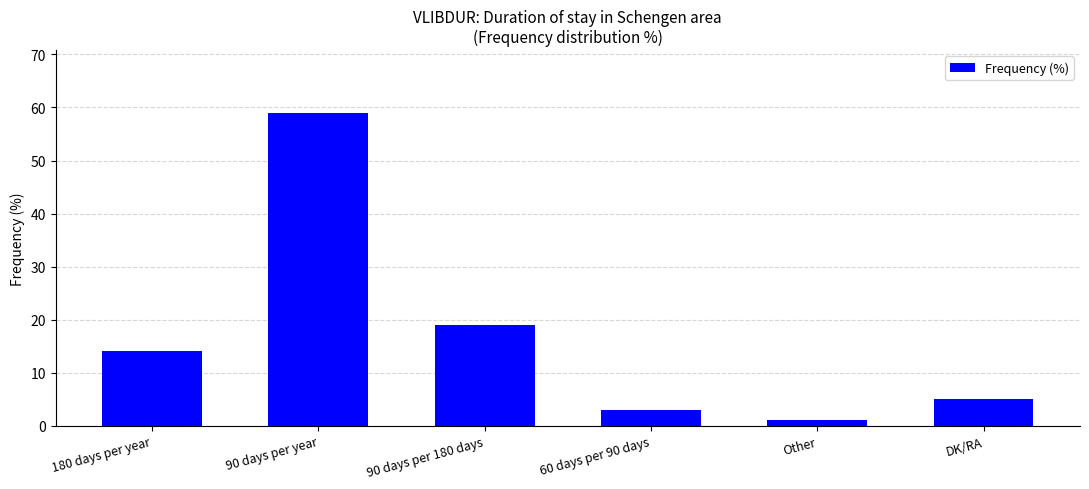

Which has a higher value, DK/RA or 90 days per year?

90 days per year